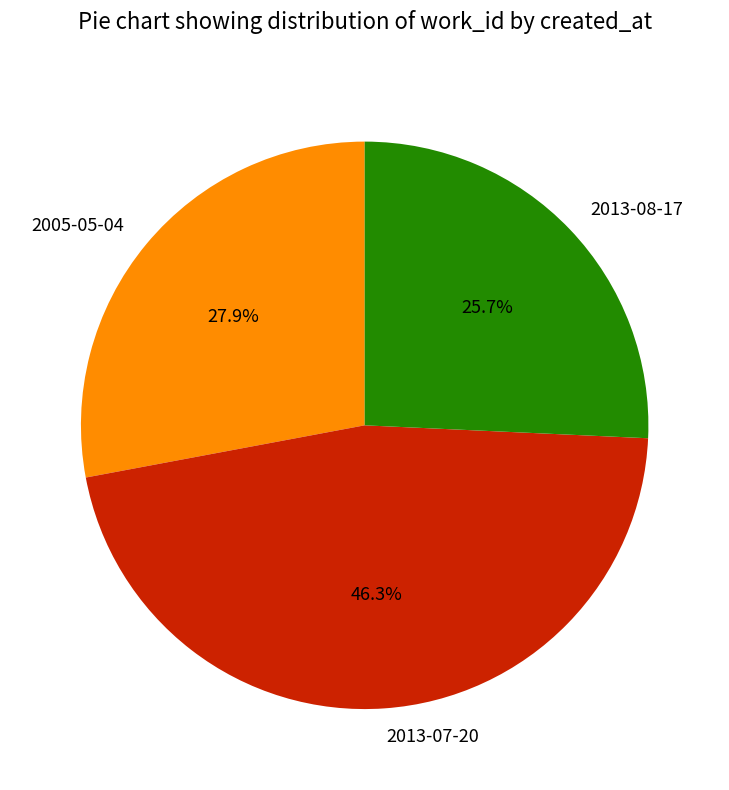

To the nearest percent, what percentage of the pie is 2013-08-17?

26%